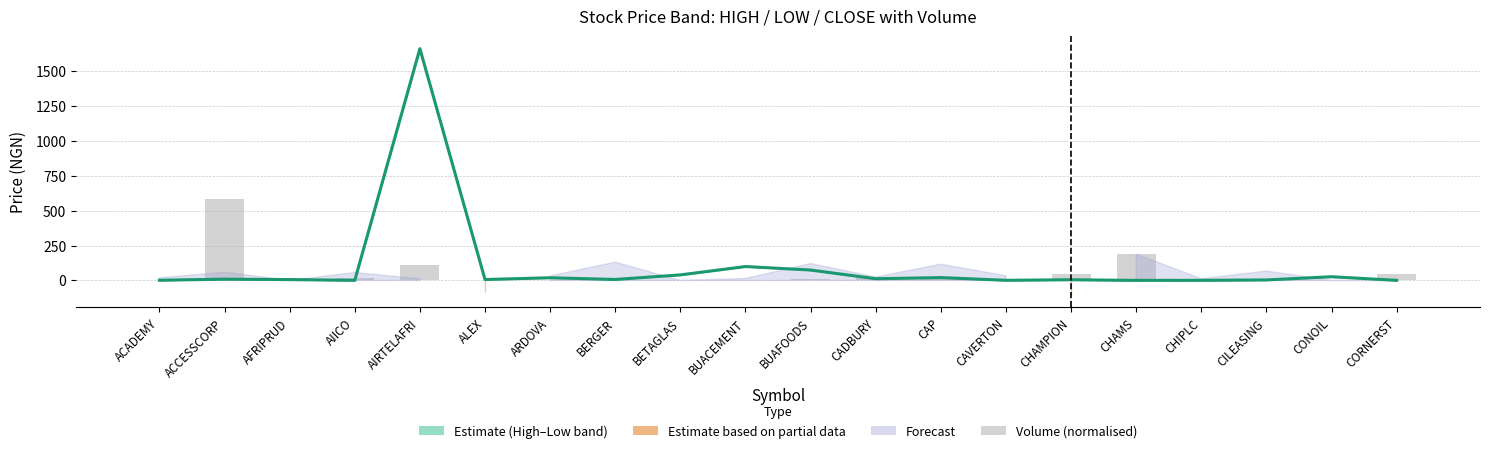

What is the difference between the Close Price values at CONOIL and AFRIPRUD?

20.5